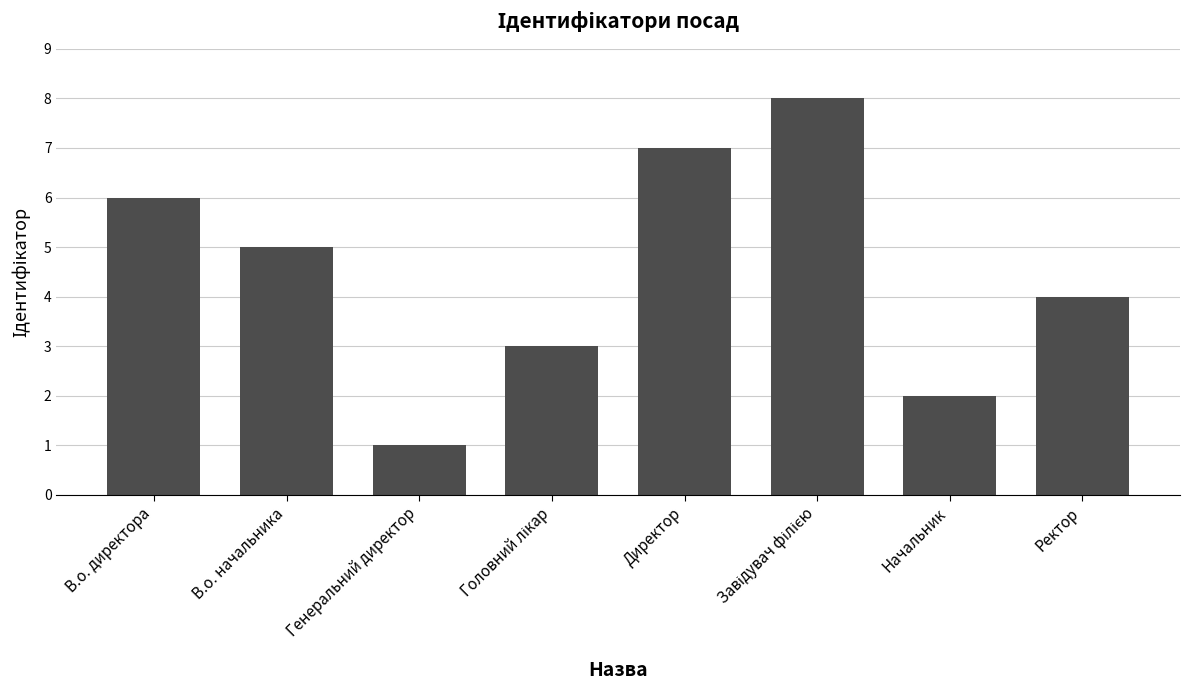

What position from the right is В.о. директора?

8